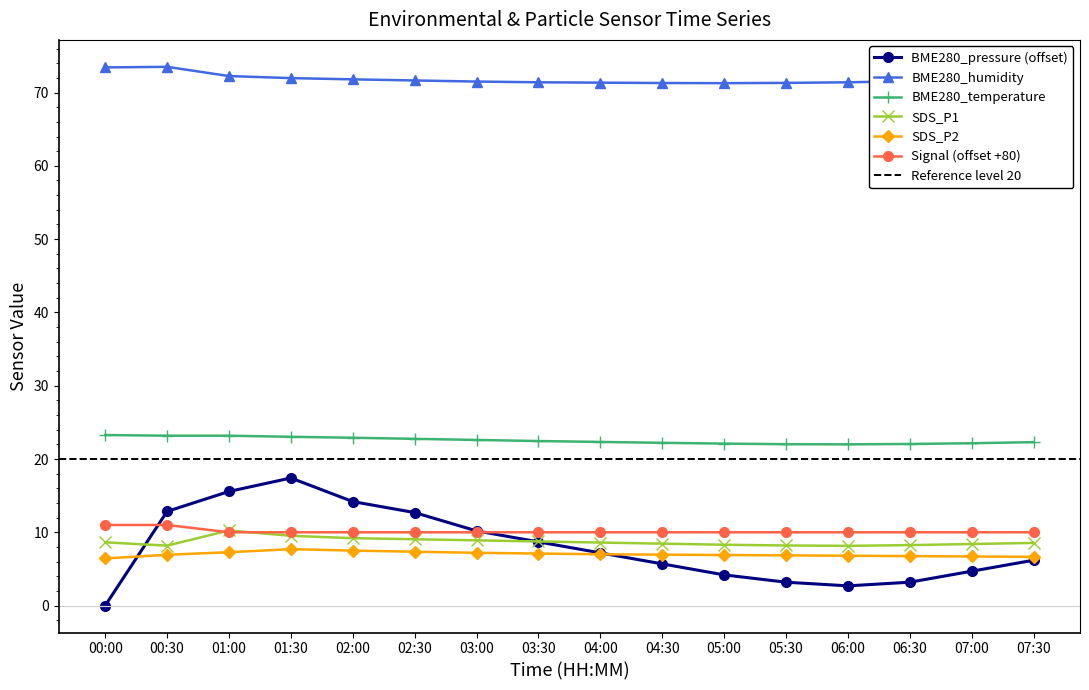

At which label does BME280_pressure_norm reach its peak?

01:30